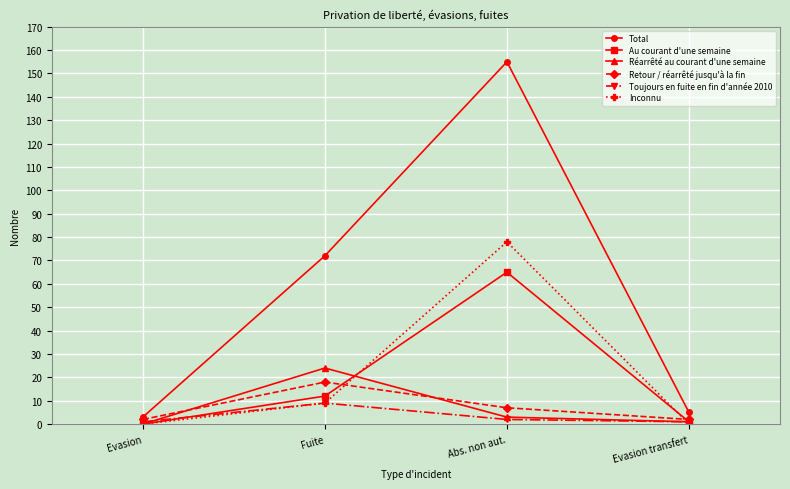

What are all the series names shown in the legend?

Total, Au courant d'une semaine, Réarrêté au courant d'une semaine, Retour / réarrêté jusqu'à la fin, Toujours en fuite en fin d'année 2010, Inconnu